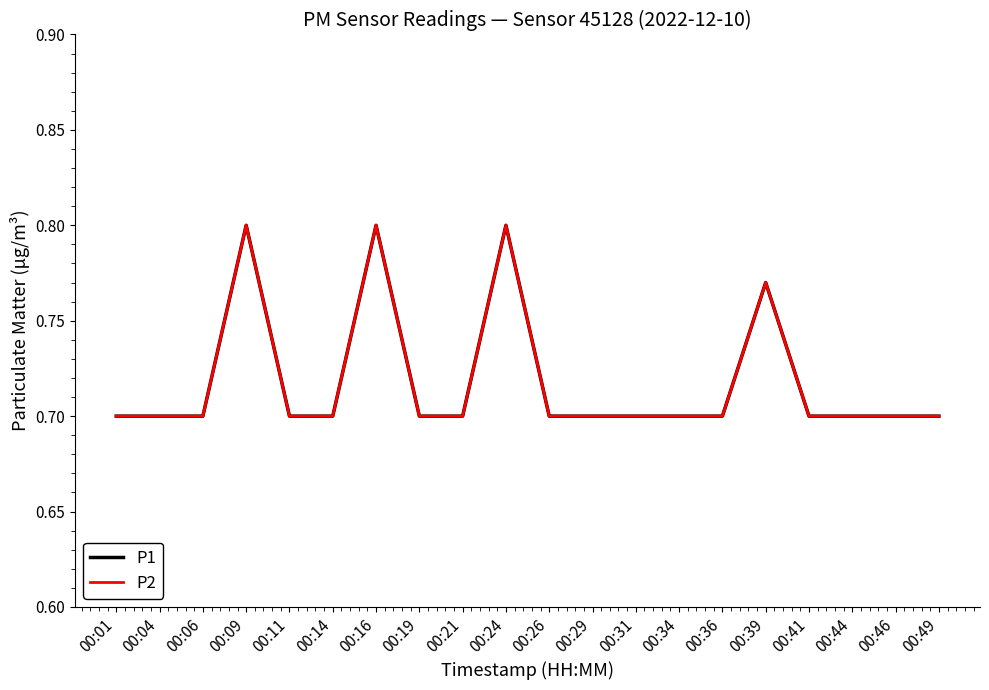

What is the greatest value displayed?

0.8